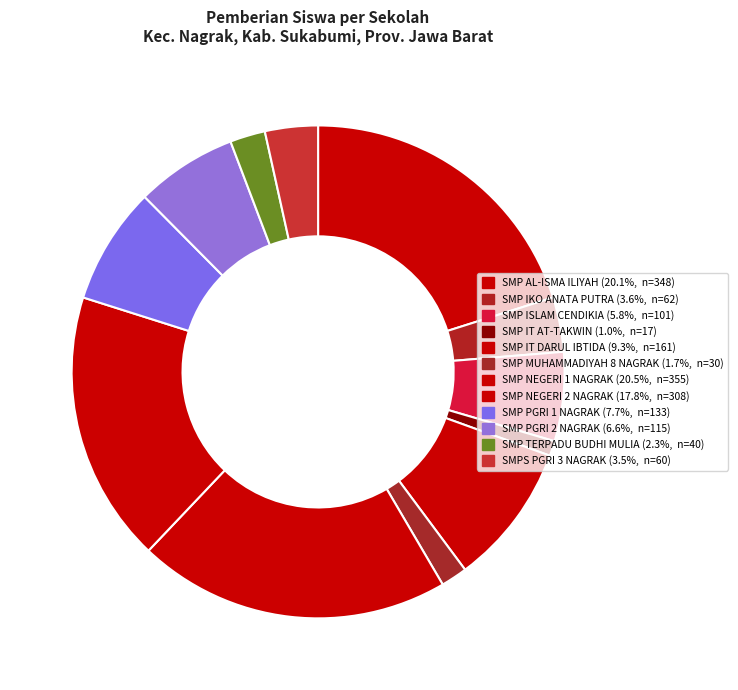

What is the largest slice in the pie chart?

SMP NEGERI 1 NAGRAK